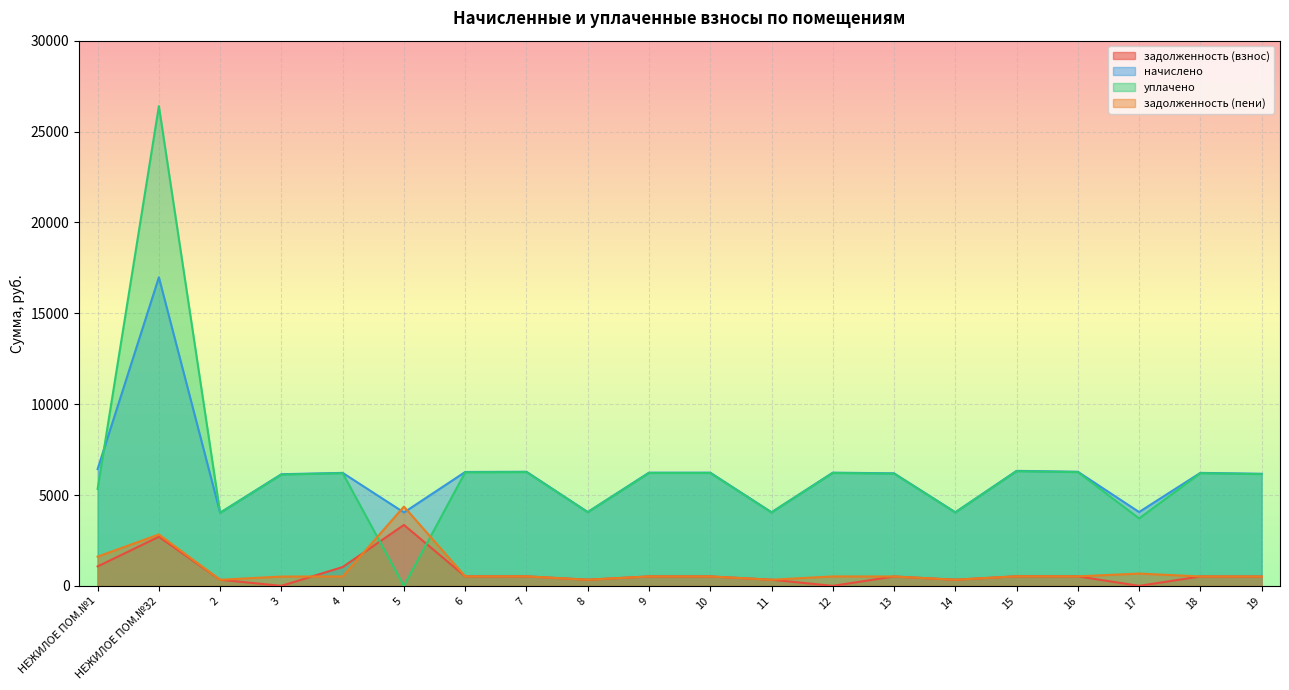

What are all the series names shown in the legend?

задолженность (взнос), начислено, уплачено, задолженность (пени)